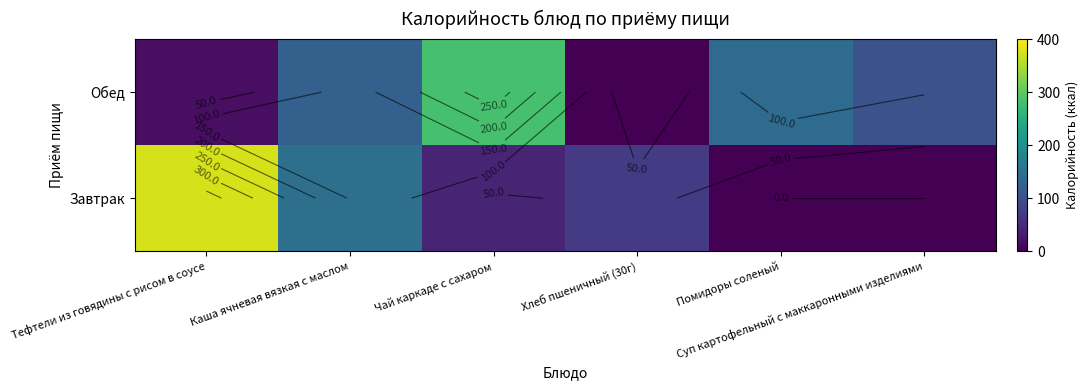

At Хлеб пшеничный (30г), list the series in order from smallest to largest.

Обед, Завтрак